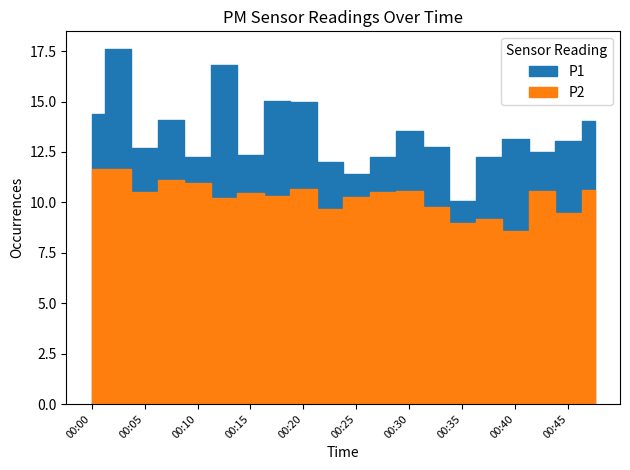

Reading left to right, what are all the values shown in this chart?

P1: 00:00=14.4	00:03=17.6	00:05=12.7	00:08=14.1	00:10=12.2	00:13=16.8	00:15=12.3	00:17=15.1	00:20=15.0	00:22=12.0	00:25=11.4	00:27=12.2	00:30=13.6	00:32=12.8	00:35=10.1	00:37=12.2	00:40=13.1	00:42=12.5	00:45=13.1	00:47=14.0
P2: 00:00=11.7	00:03=11.7	00:05=10.5	00:08=11.1	00:10=11.0	00:13=10.2	00:15=10.4	00:17=10.3	00:20=10.7	00:22=9.7	00:25=10.2	00:27=10.5	00:30=10.6	00:32=9.8	00:35=9.0	00:37=9.2	00:40=8.6	00:42=10.6	00:45=9.5	00:47=10.6